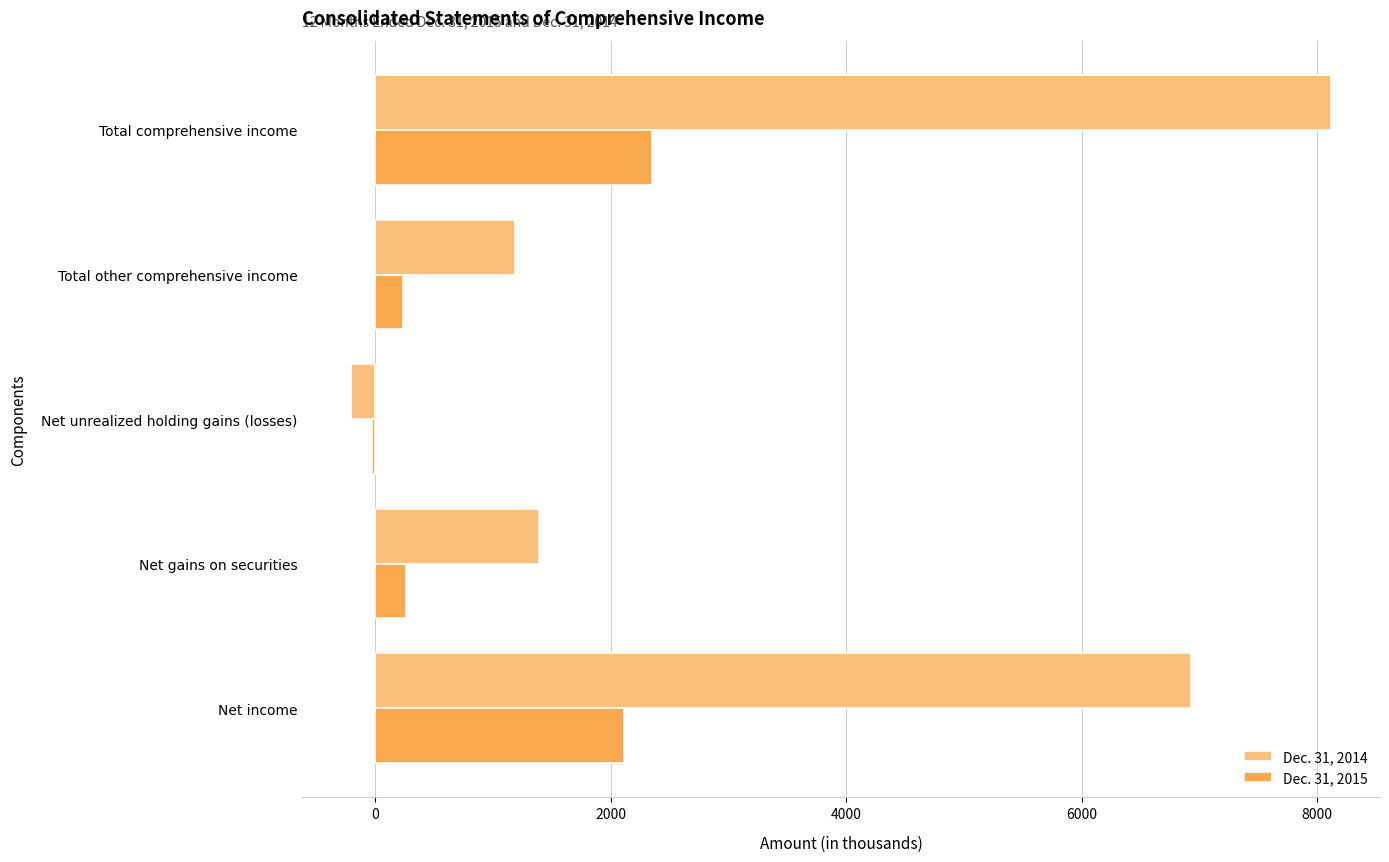

At which label does Dec. 31, 2015 reach its peak?

Total comprehensive income